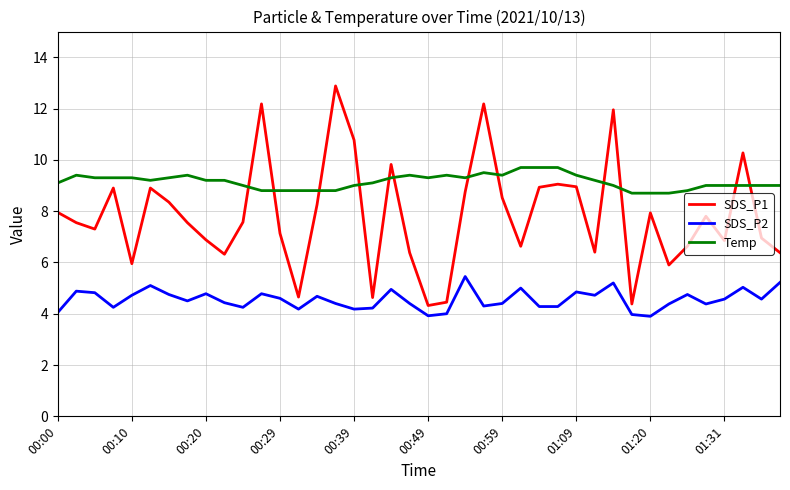

True or false: SDS_P1 and SDS_P2 intersect in this chart.

False